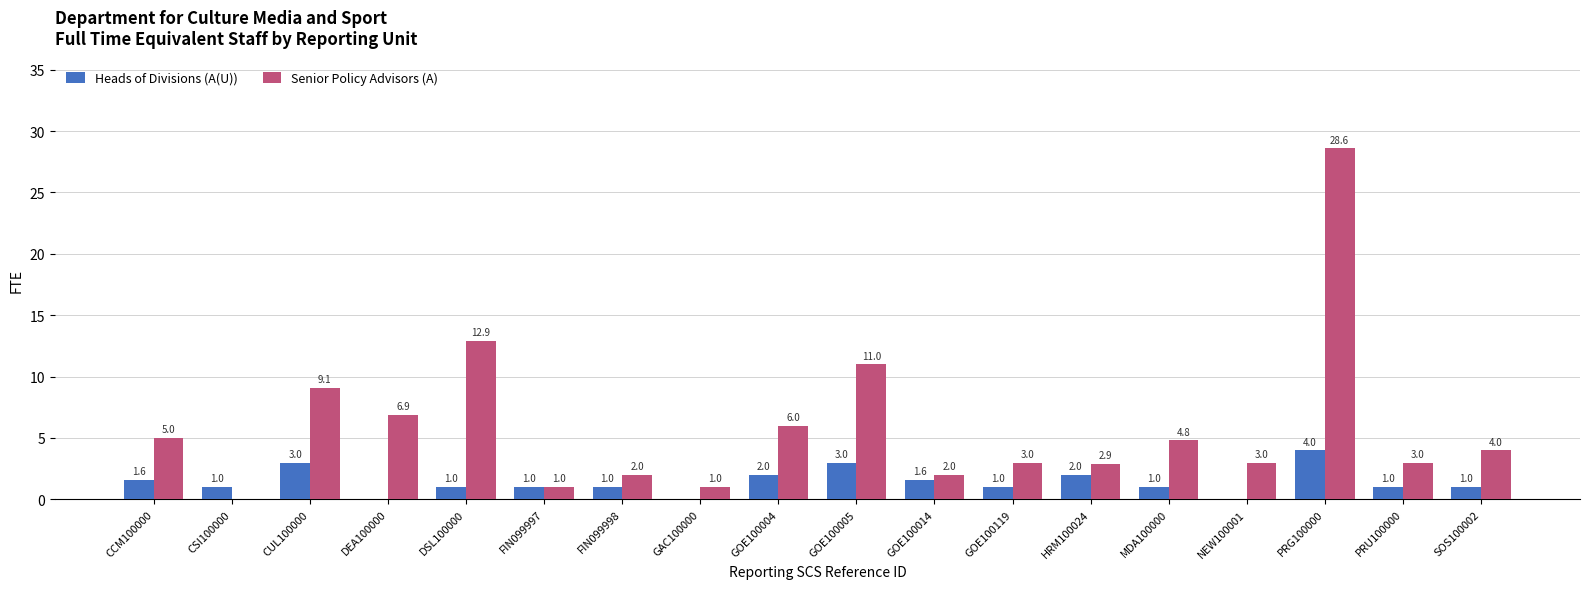

What is the sum of all Senior Policy Advisors (A) values?

106.2